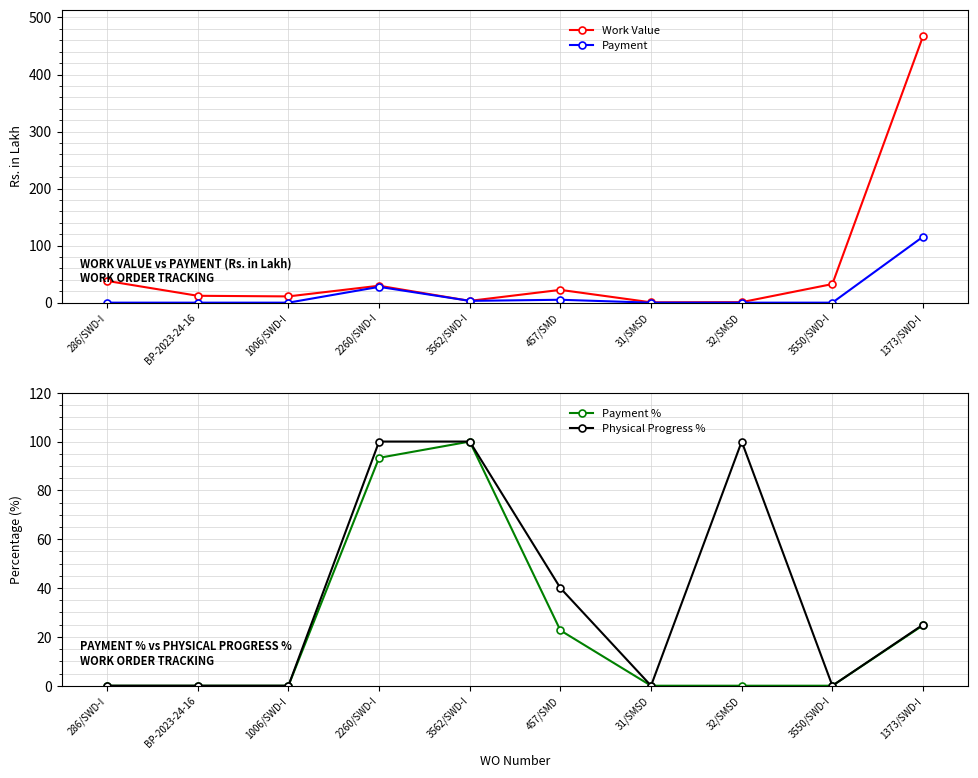

Where does the Physical Progress % series first go above 25?

2260/SWD-I